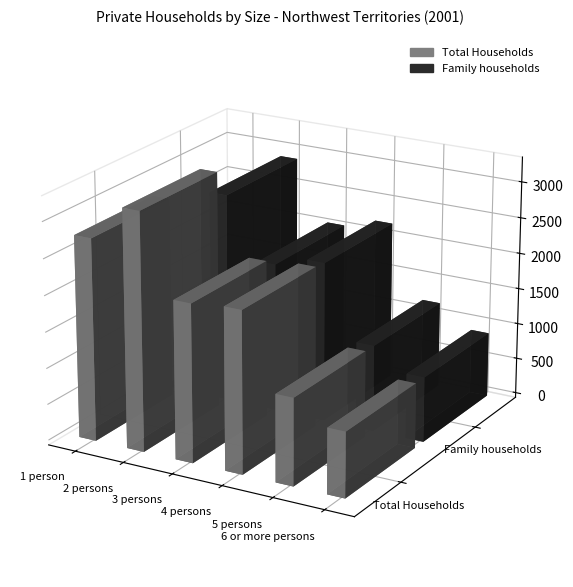

Reading left to right, extract all data points from this chart.

Total Households: 1 person=2785	2 persons=3275	3 persons=2175	4 persons=2225	5 persons=1200	6 or more persons=900
Family households: 1 person=0	2 persons=2890	3 persons=2055	4 persons=2205	5 persons=1195	6 or more persons=900